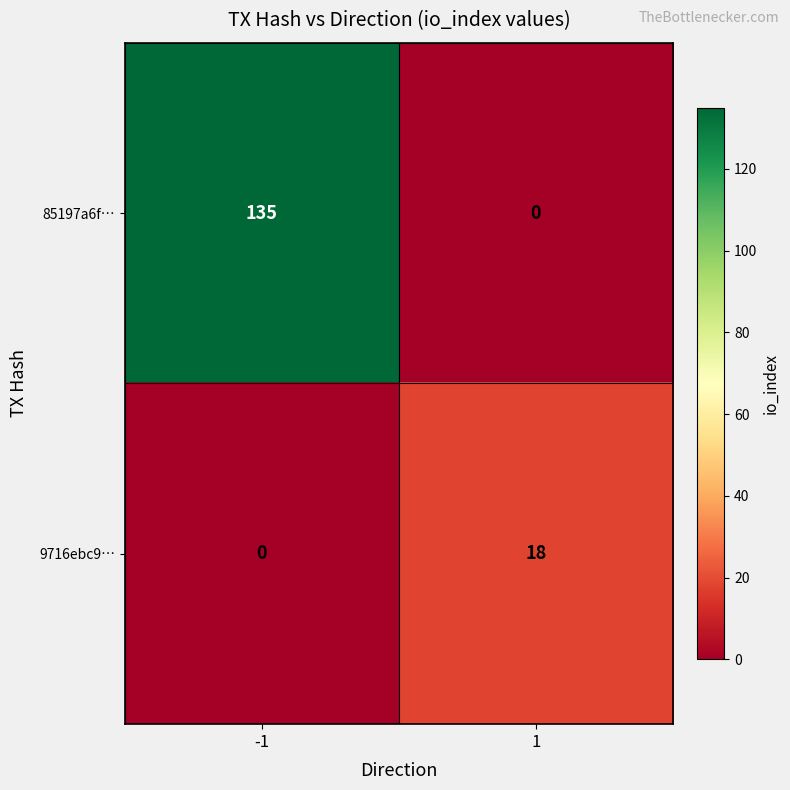

What is the sum of the 9716ebc9… values at -1 and 1?

18